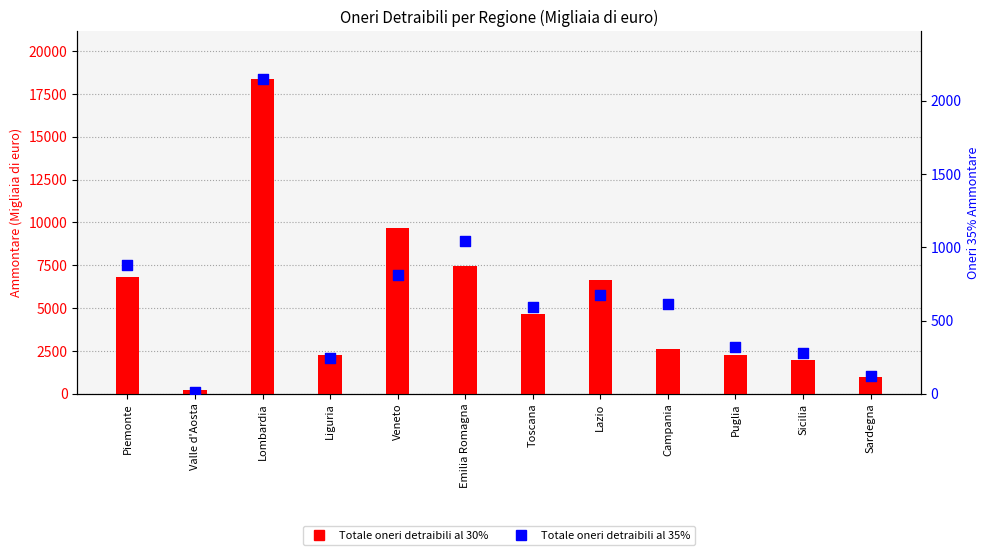

Which series has the widest spread of Y values?

Totale oneri detraibili al 30%